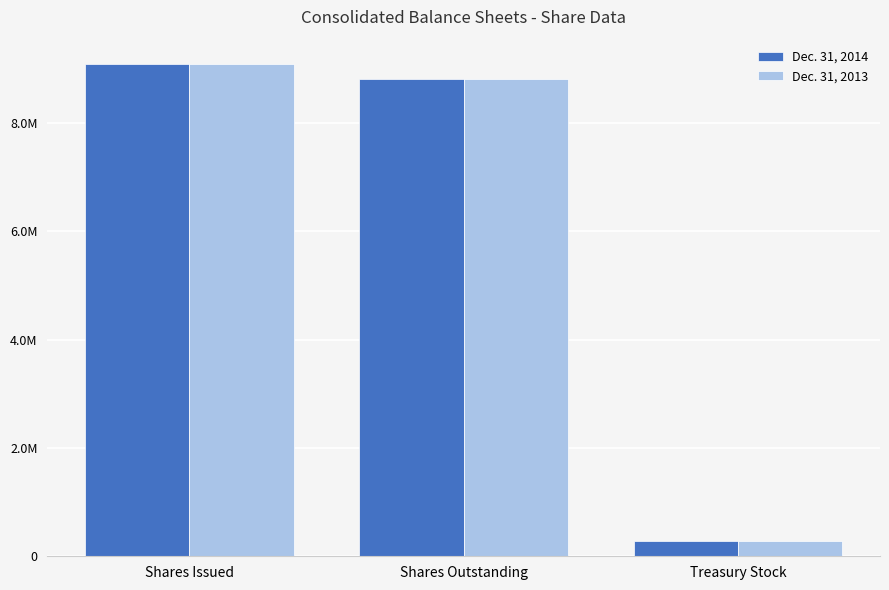

What is the minimum value shown in the chart?

274473